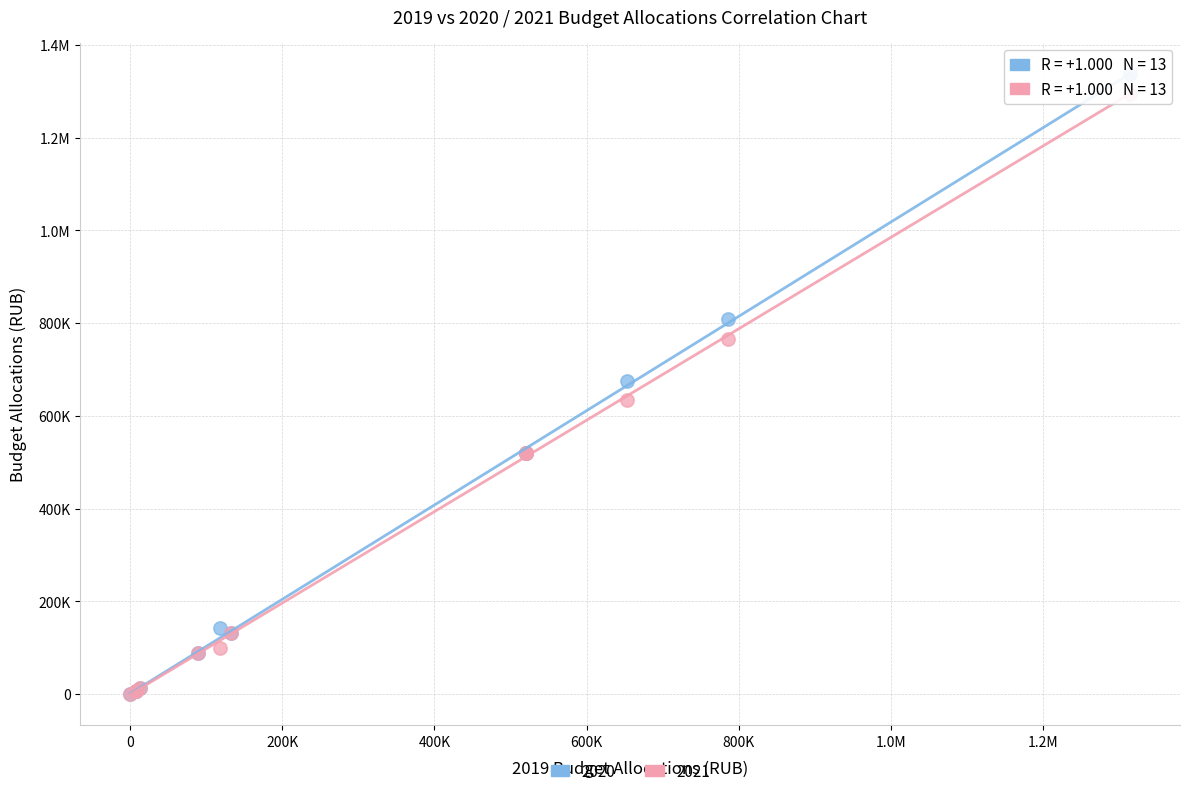

What are all the series names shown in the legend?

2020, 2021